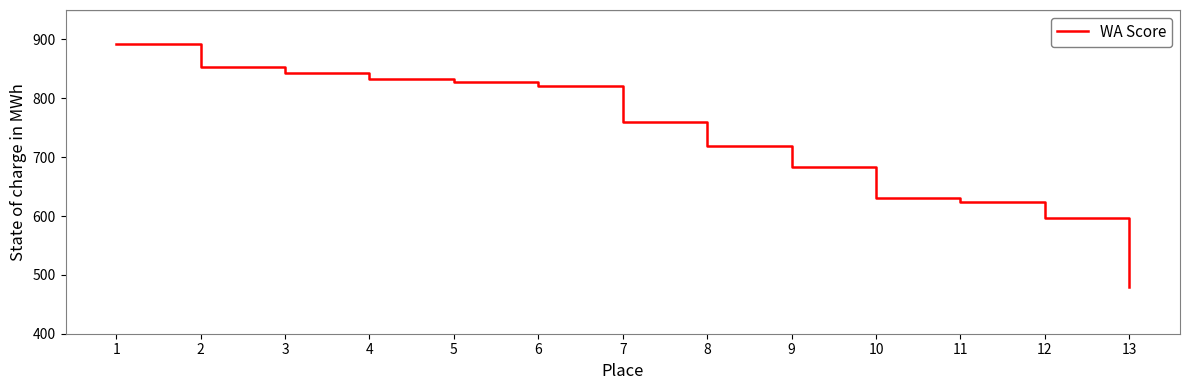

The chart shows a value of 760 at 7. True or false?

True